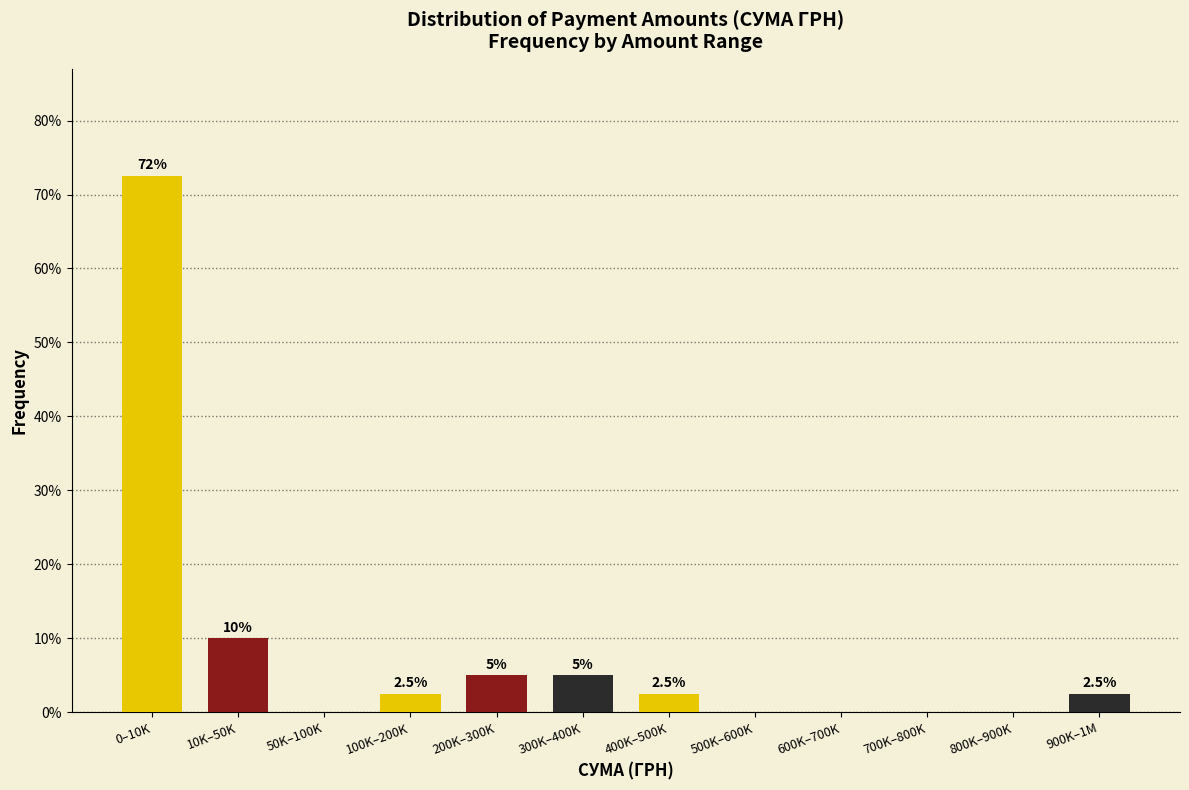

Reading left to right, transcribe all the data shown in this chart.

0–10K=72.5	10K–50K=10.0	50K–100K=0.0	100K–200K=2.5	200K–300K=5.0	300K–400K=5.0	400K–500K=2.5	500K–600K=0.0	600K–700K=0.0	700K–800K=0.0	800K–900K=0.0	900K–1M=2.5